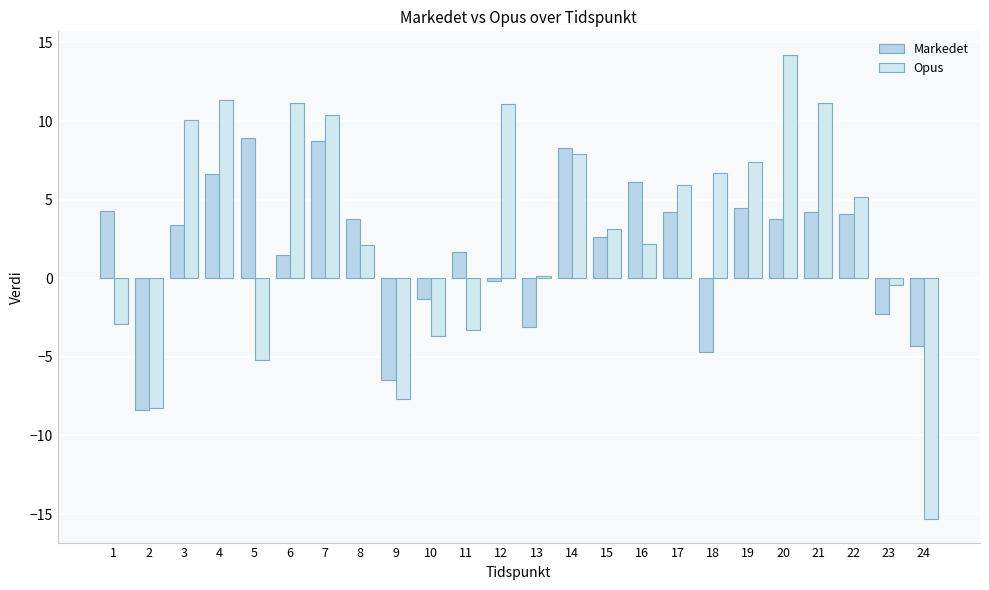

List the series in order of their peak value, lowest first.

Markedet, Opus